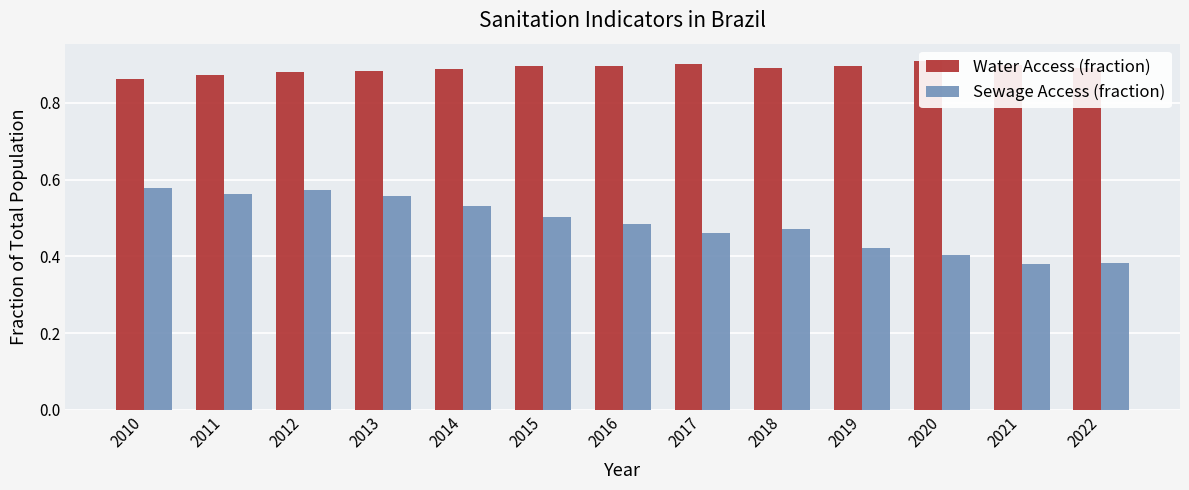

At which category is the sum across all series the highest?

2012